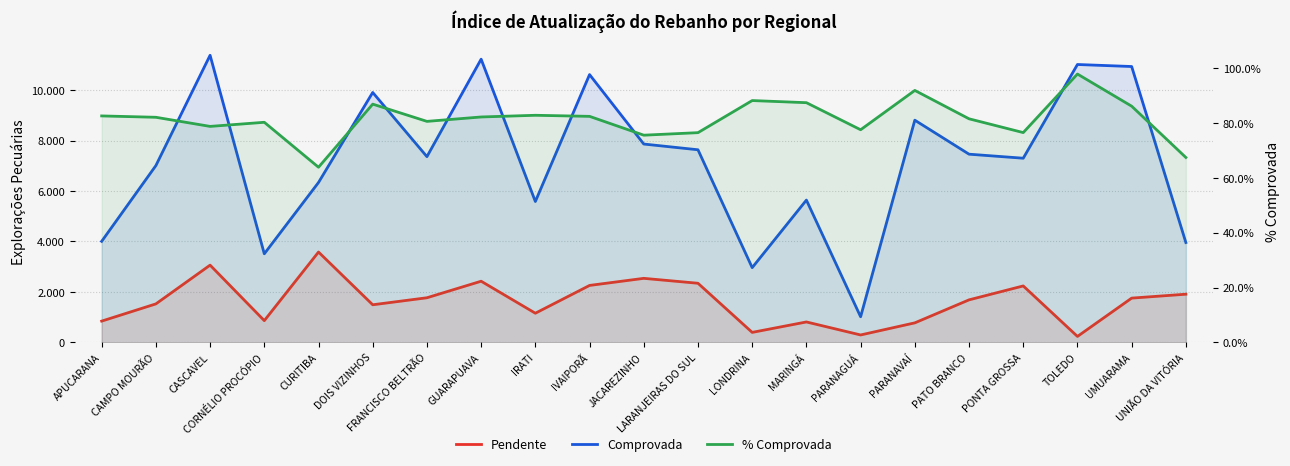

Between CURITIBA and LONDRINA, which series saw the biggest shift?

Comprovada